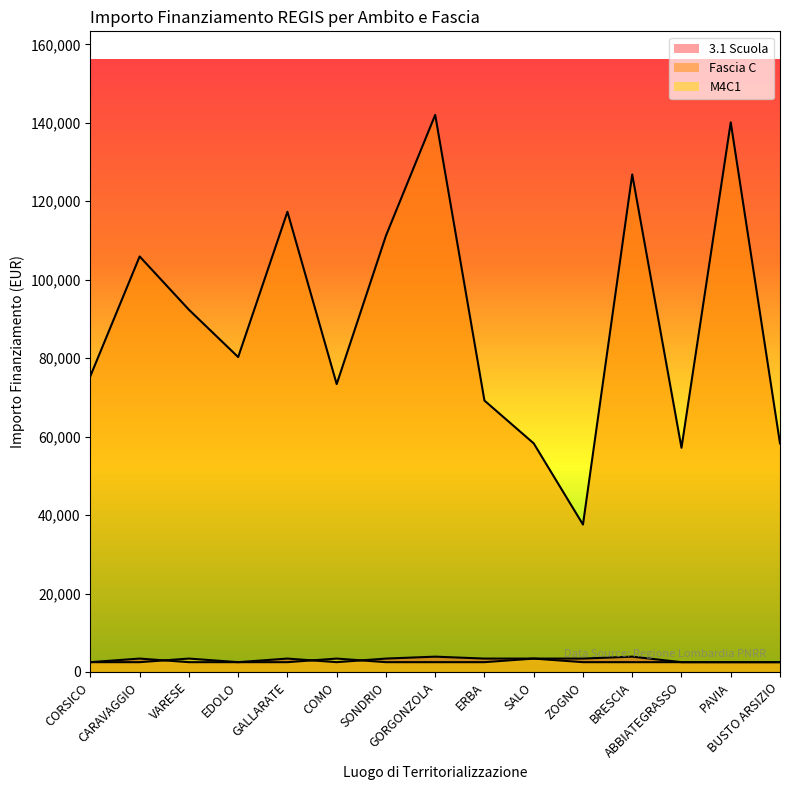

Reading right to left, what are all the values shown in this chart?

3.1 Scuola: 2498.0	2498.0	2498.0	3903.0	3413.0	3413.0	3413.0	3903.0	3413.0	2498.0	3413.0	2498.0	2498.0	3413.0	2498.0
Fascia C: 58273.5	140087.5	57143.9	126823.9	37577.6	58273.5	69180.1	142004.3	111198.7	73375.7	117311.1	80270.1	92341.9	105915.0	75442.6
M4C1: 2498.0	2498.0	2498.0	2498.0	2498.0	3413.0	2498.0	2498.0	2498.0	3413.0	2498.0	2498.0	3413.0	2498.0	2498.0